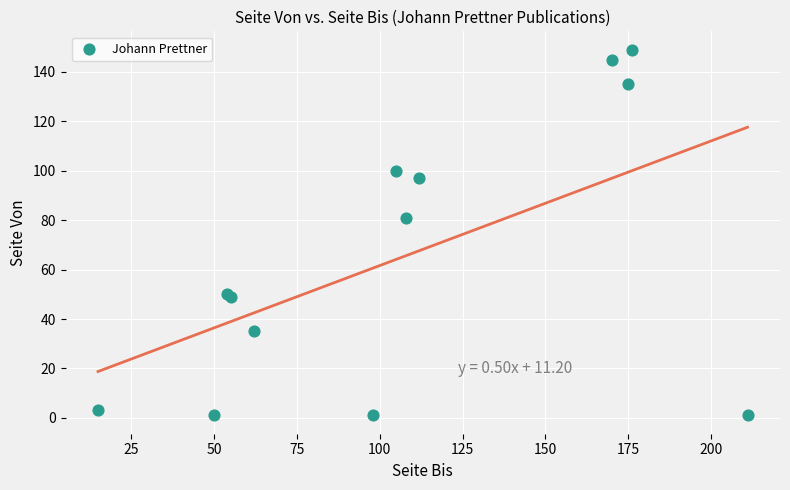

What Y value in the scatter plot is closest to 75?

81